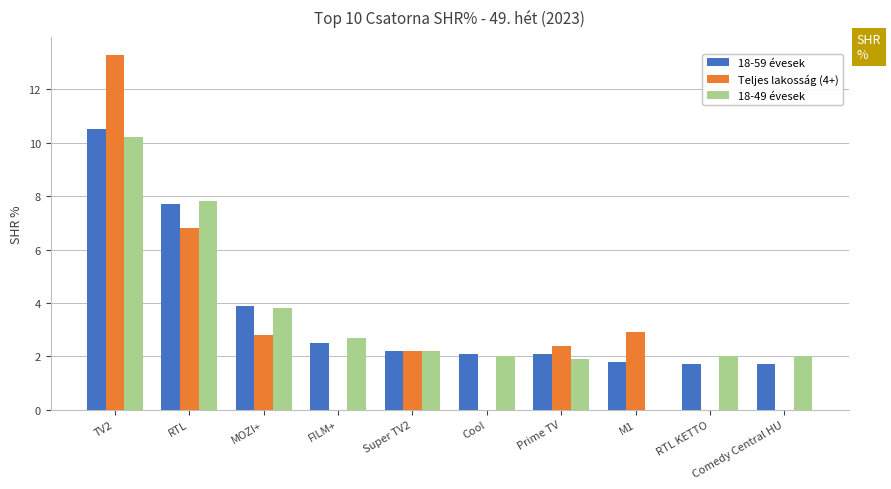

At which category is the sum across all series the highest?

TV2